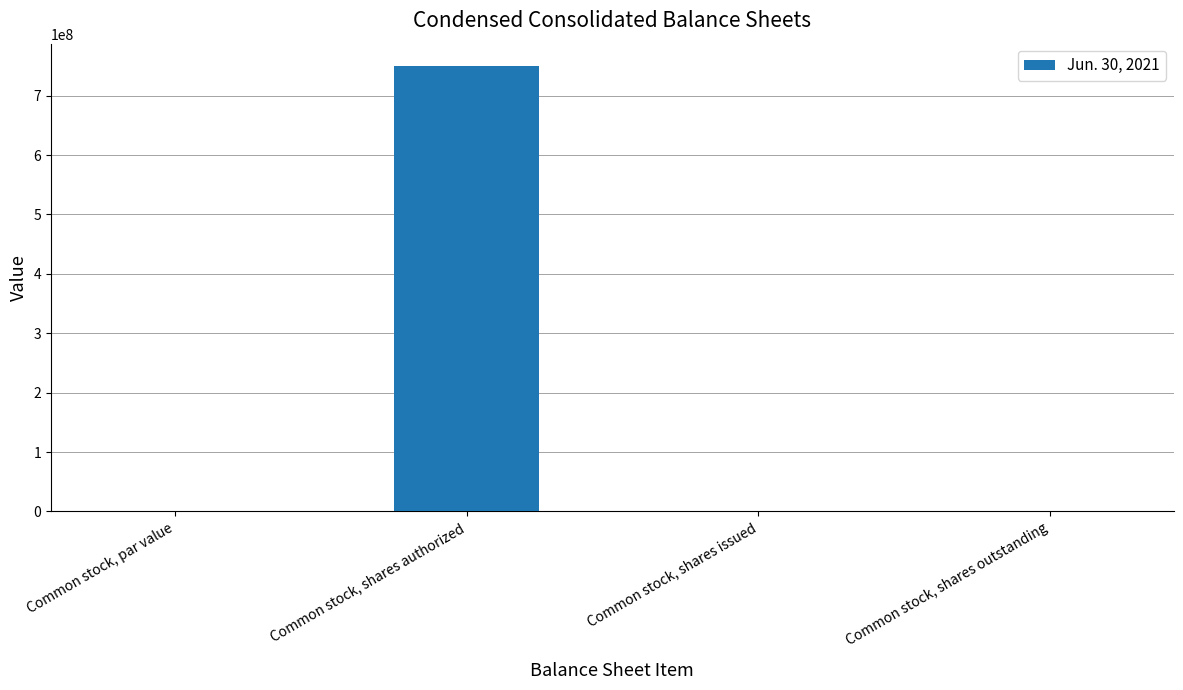

What is the approximate value at Common stock, shares outstanding?

481906.0